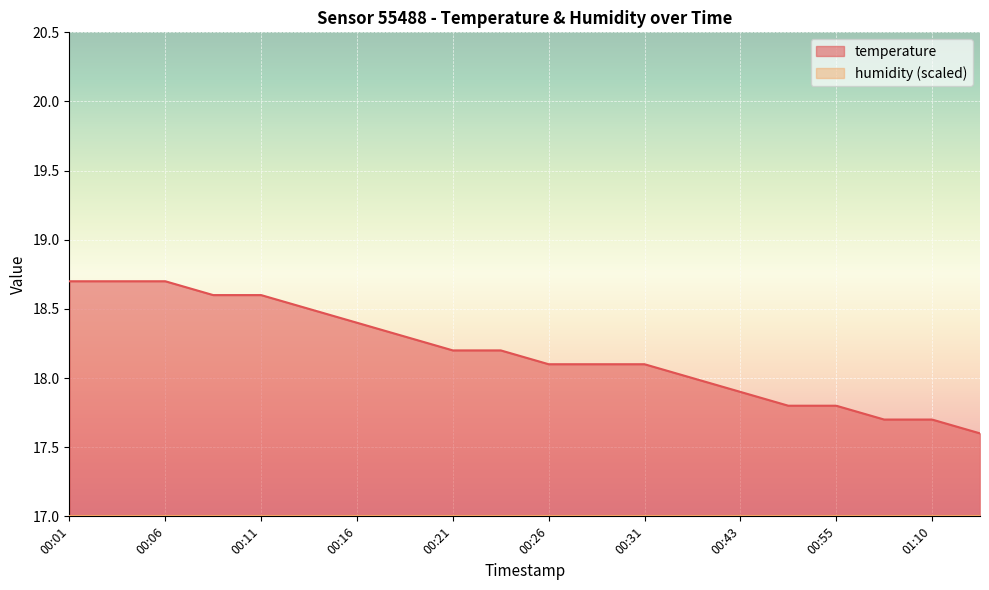

How many categories are shown in the chart?

20